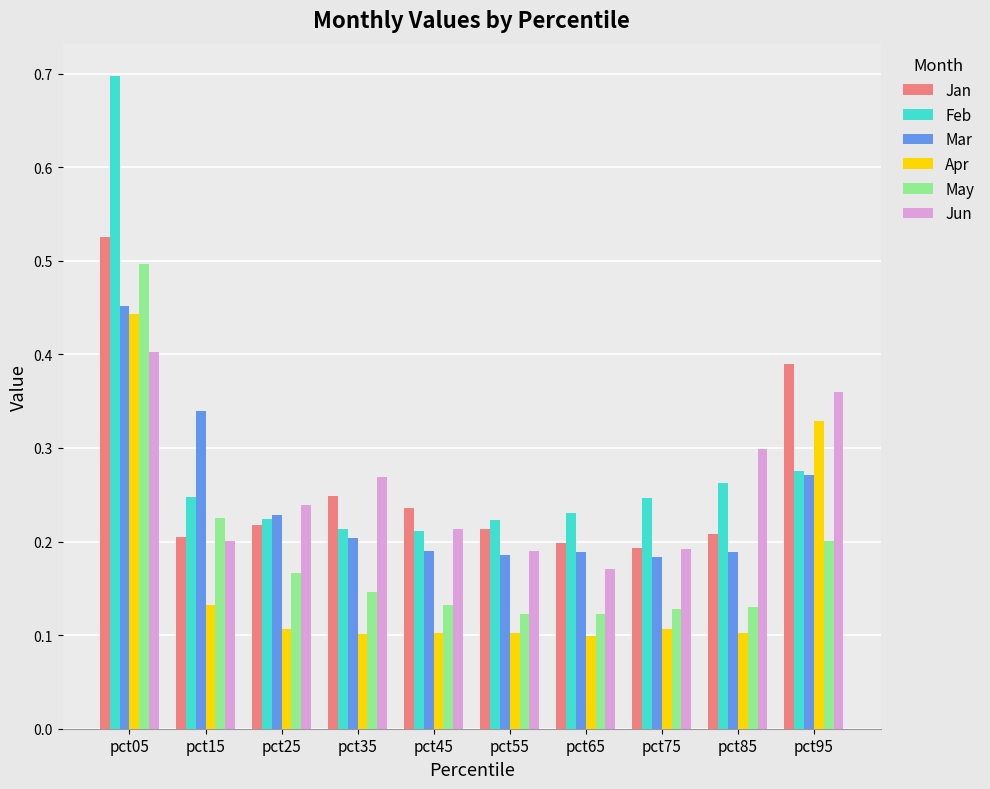

What is the sum of all Feb values?

2.8